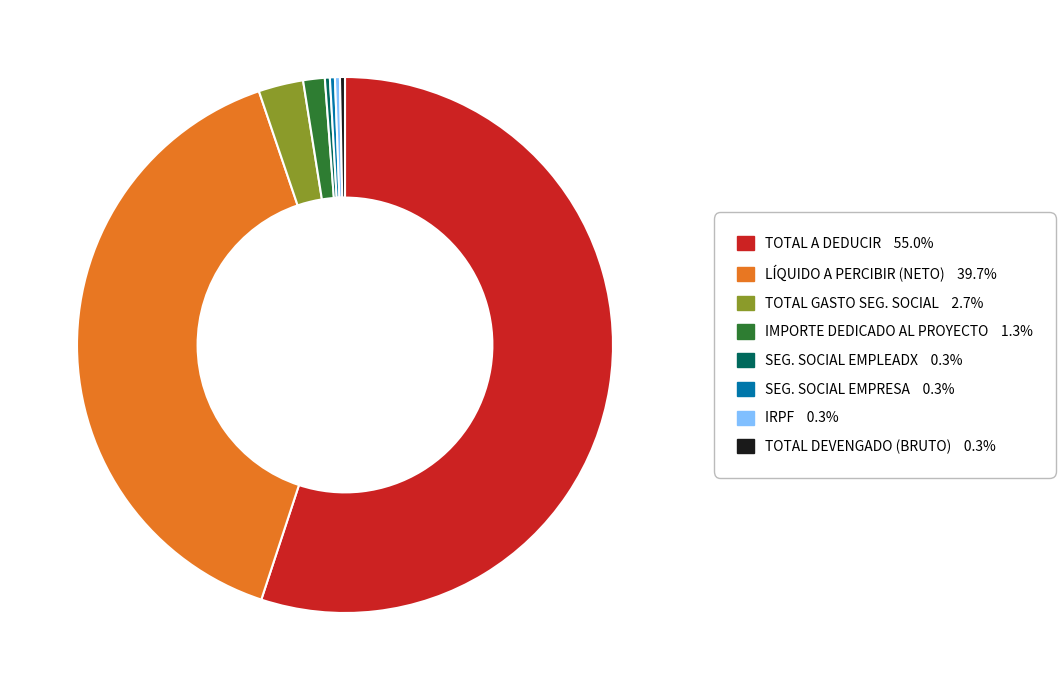

How many slices are in this pie chart?

8